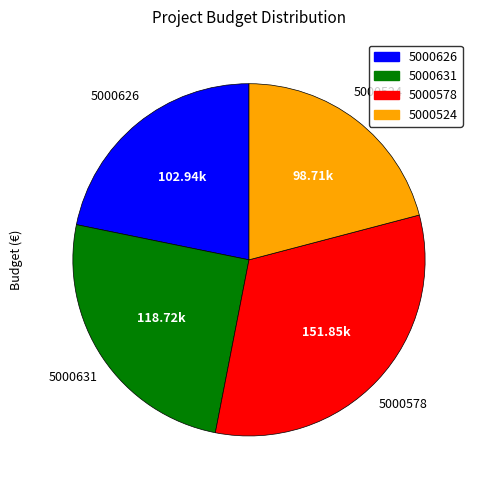

What is the ratio of the value at 5000578 to the value at 5000631?

1.3